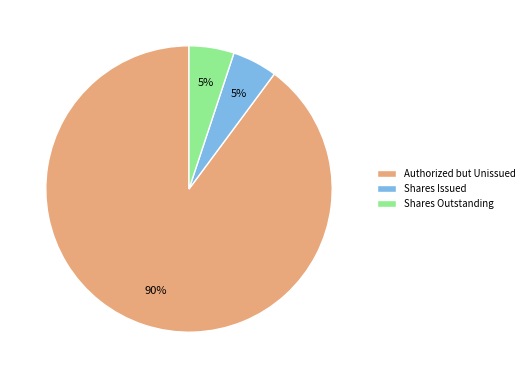

Which category has the biggest portion of the pie?

Authorized but Unissued